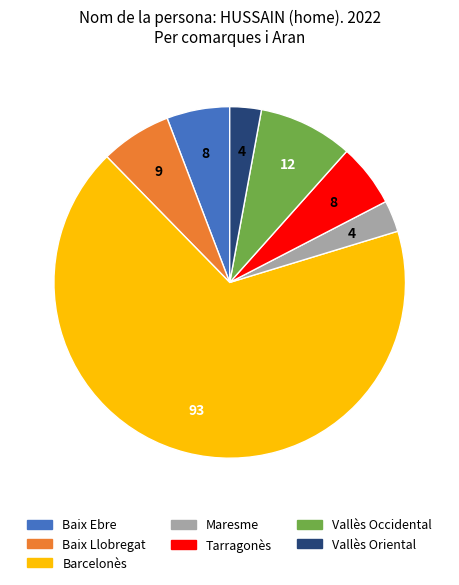

What is the largest slice in the pie chart?

Barcelonès